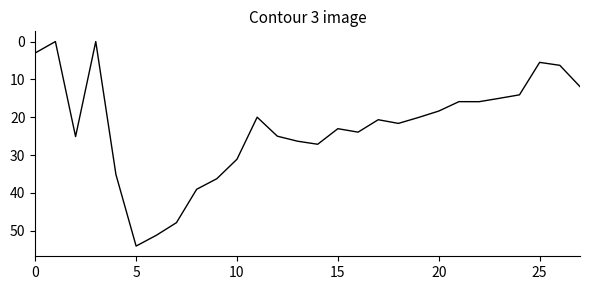

What is the maximum value shown in the chart?

54.0